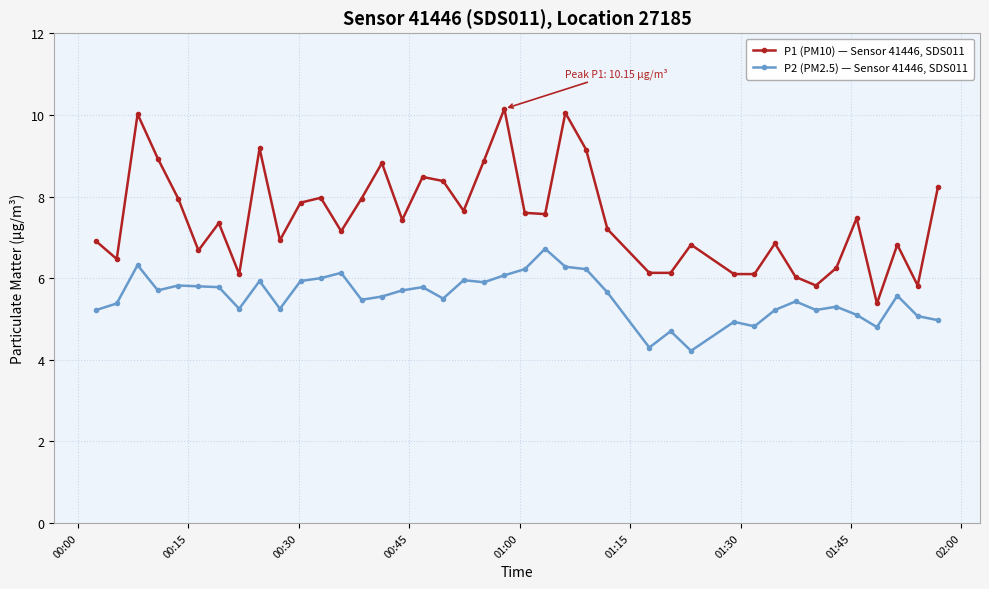

What are all the series names shown in the legend?

P1 (PM10) — Sensor 41446, SDS011, P2 (PM2.5) — Sensor 41446, SDS011